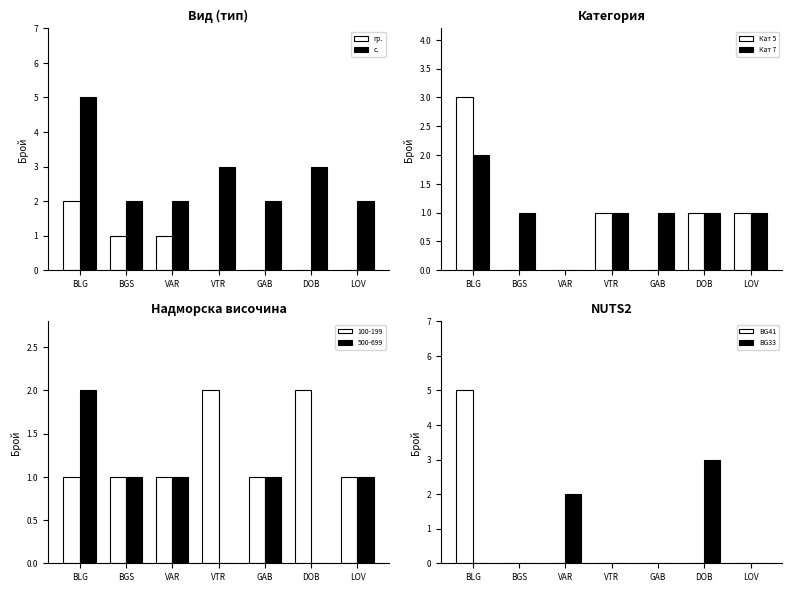

Which category has the lowest value in the Кат 5 series?

BGS